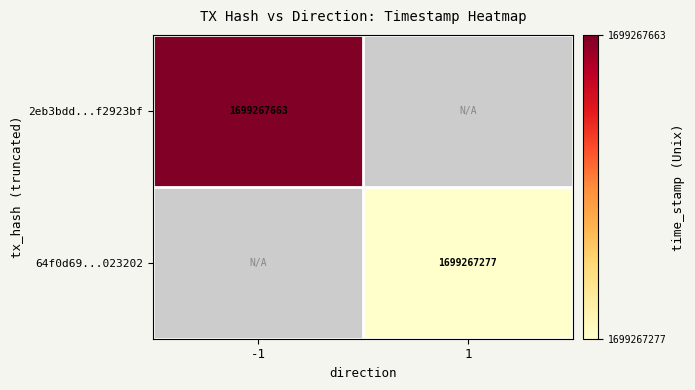

Reading left to right, extract all data points from this chart.

2eb3bdd332464f4a2751772b2f651331f2923bf: direction_-1=1699267663	direction_1=0
64f0d698c90cdb262e5eca2a67109fb5e023202: direction_-1=0	direction_1=1699267277